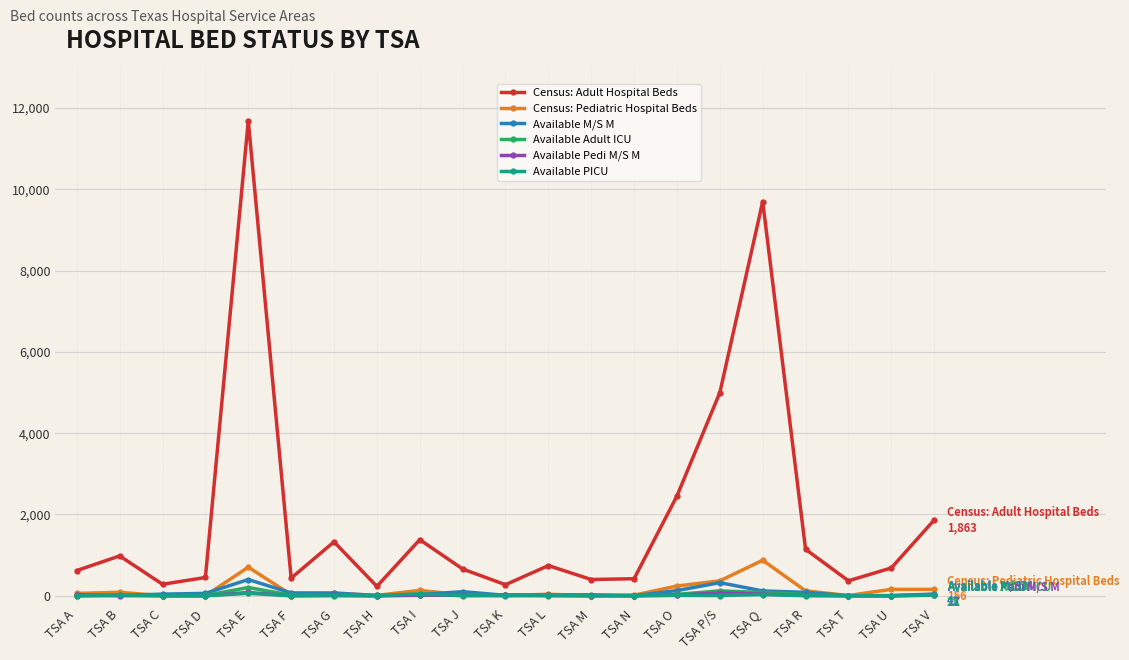

In Census: Adult Hospital Beds, how many points are higher than both neighbors (excluding endpoints)?

6